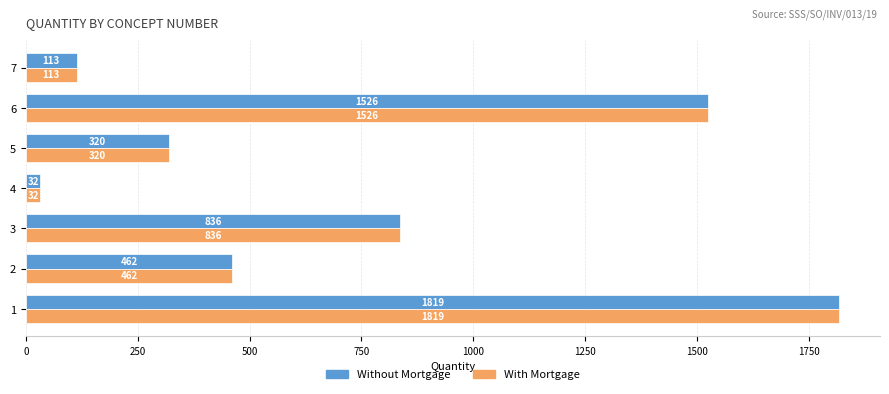

Where is With Mortgage nearest to the value 925?

3